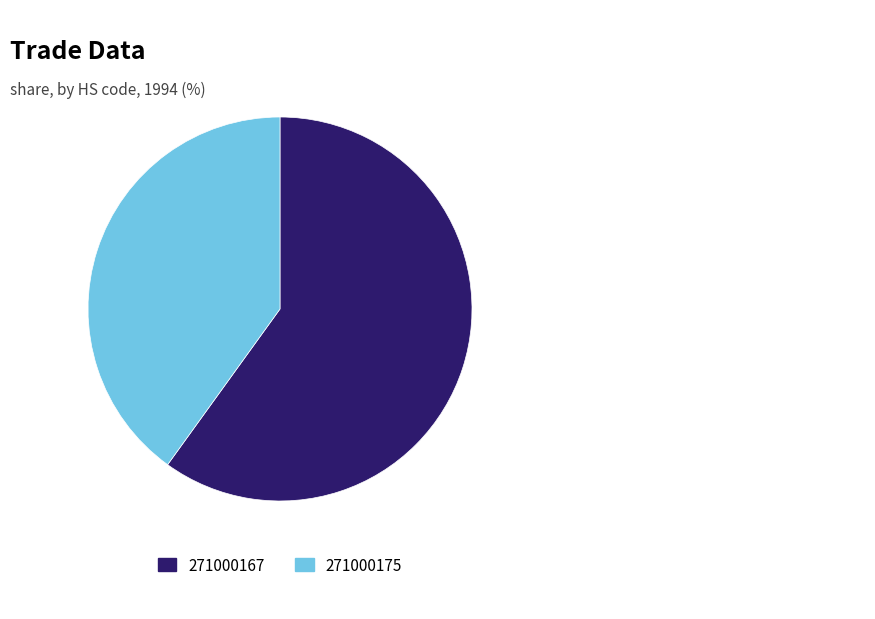

Is there a majority slice in this chart?

Yes